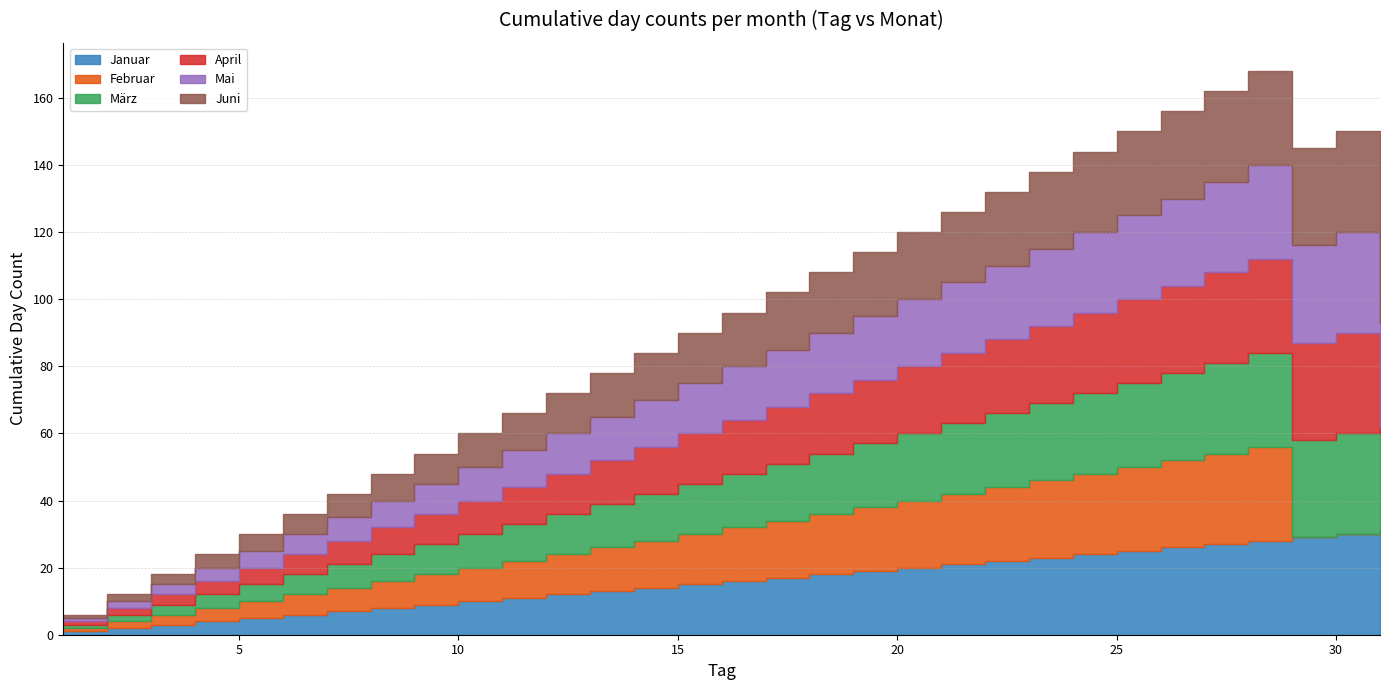

Reading right to left, extract all data points from this chart.

Januar: 31=31	30=30	29=29	28=28	27=27	26=26	25=25	24=24	23=23	22=22	21=21	20=20	19=19	18=18	17=17	16=16	15=15	14=14	13=13	12=12	11=11	10=10	9=9	8=8	7=7	6=6	5=5	4=4	3=3	2=2	1=1
Februar: 31=0	30=0	29=0	28=28	27=27	26=26	25=25	24=24	23=23	22=22	21=21	20=20	19=19	18=18	17=17	16=16	15=15	14=14	13=13	12=12	11=11	10=10	9=9	8=8	7=7	6=6	5=5	4=4	3=3	2=2	1=1
März: 31=31	30=30	29=29	28=28	27=27	26=26	25=25	24=24	23=23	22=22	21=21	20=20	19=19	18=18	17=17	16=16	15=15	14=14	13=13	12=12	11=11	10=10	9=9	8=8	7=7	6=6	5=5	4=4	3=3	2=2	1=1
April: 31=0	30=30	29=29	28=28	27=27	26=26	25=25	24=24	23=23	22=22	21=21	20=20	19=19	18=18	17=17	16=16	15=15	14=14	13=13	12=12	11=11	10=10	9=9	8=8	7=7	6=6	5=5	4=4	3=3	2=2	1=1
Mai: 31=31	30=30	29=29	28=28	27=27	26=26	25=25	24=24	23=23	22=22	21=21	20=20	19=19	18=18	17=17	16=16	15=15	14=14	13=13	12=12	11=11	10=10	9=9	8=8	7=7	6=6	5=5	4=4	3=3	2=2	1=1
Juni: 31=0	30=30	29=29	28=28	27=27	26=26	25=25	24=24	23=23	22=22	21=21	20=20	19=19	18=18	17=17	16=16	15=15	14=14	13=13	12=12	11=11	10=10	9=9	8=8	7=7	6=6	5=5	4=4	3=3	2=2	1=1